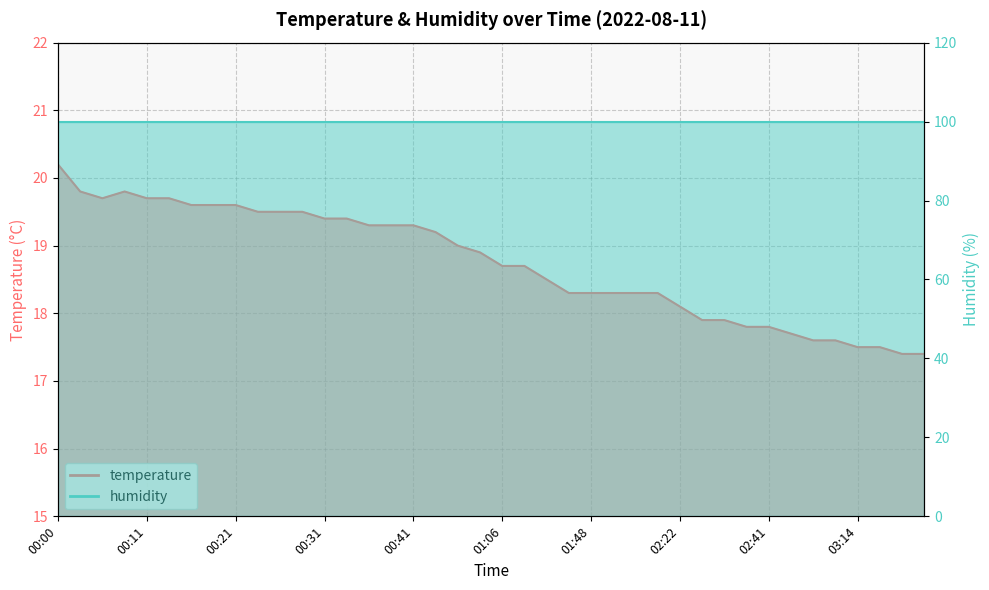

What value does the data have at 00:05?

19.7